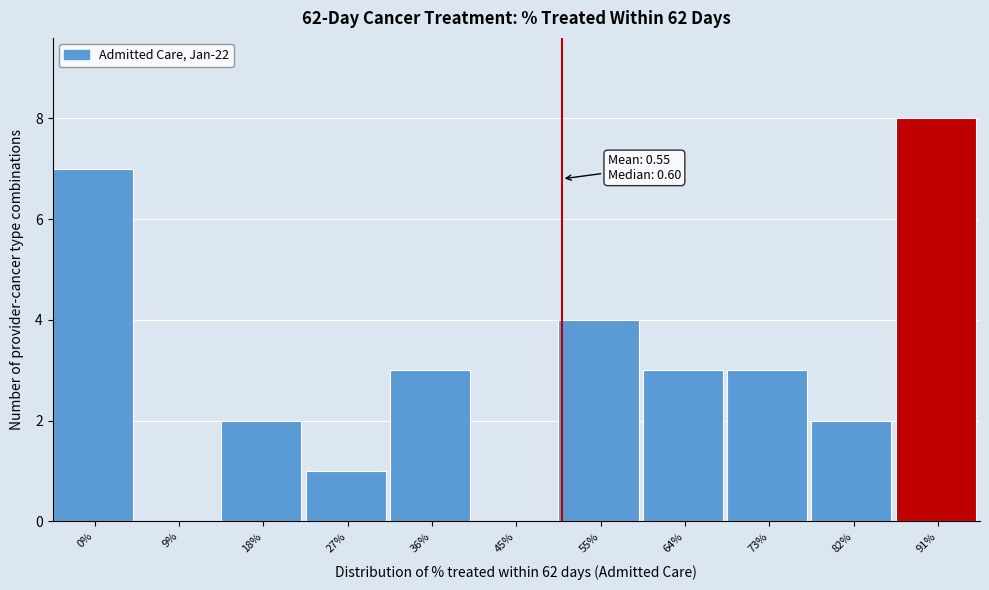

Reading left to right, extract all data points from this chart.

0%=7	9%=0	18%=2	27%=1	36%=3	45%=0	55%=4	64%=3	73%=3	82%=2	91%=8